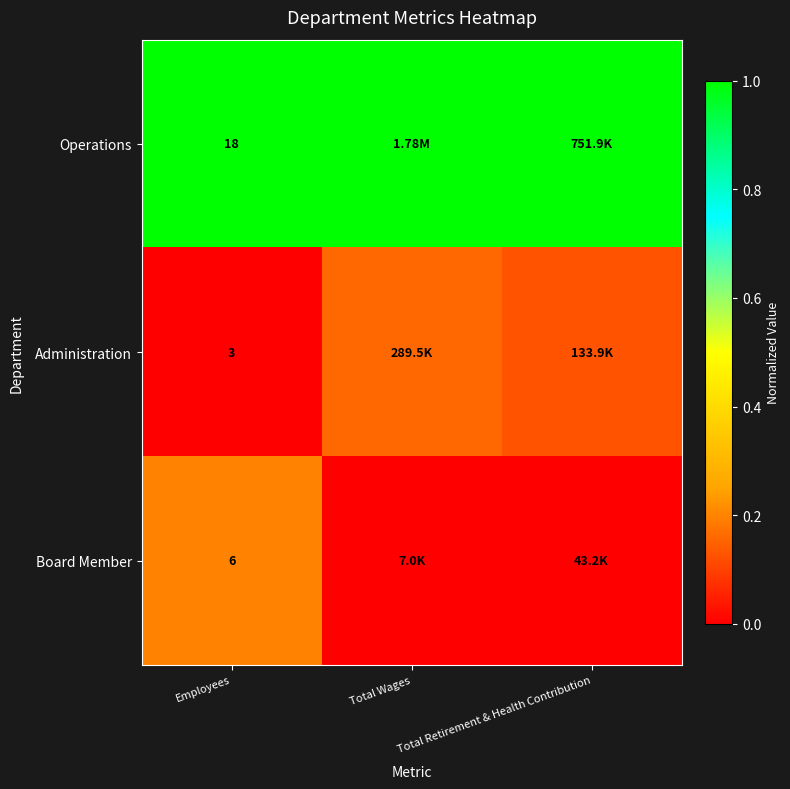

Is the value of Operations at Employees greater than the value of Administration at Employees?

Yes